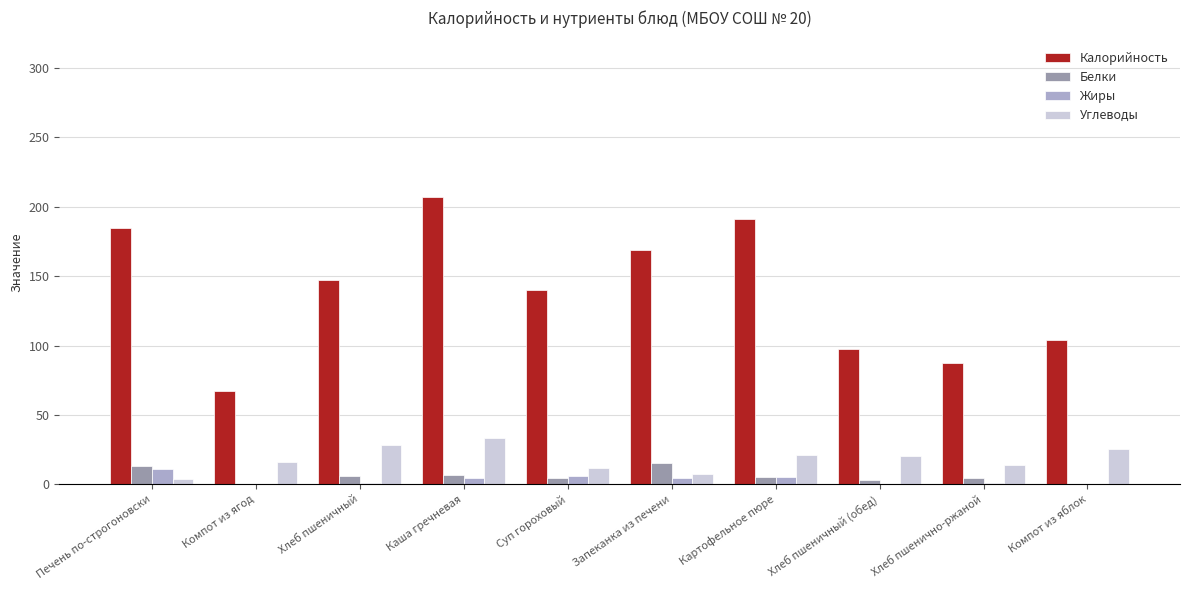

Does the chart contain stacked bars?

No